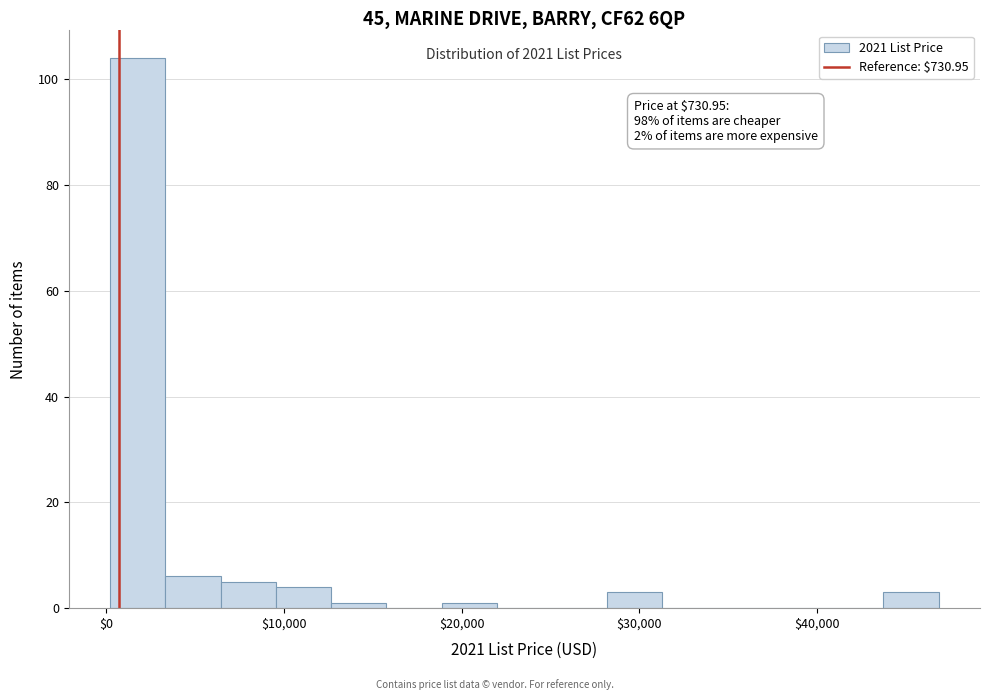

Read against the x-axis, roughly where is the centre of the tallest bar?

2000